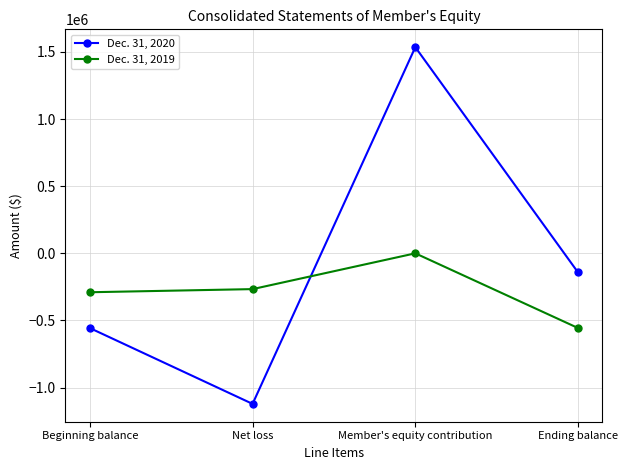

At which label does Dec. 31, 2019 first exceed -266555?

Member's equity contribution